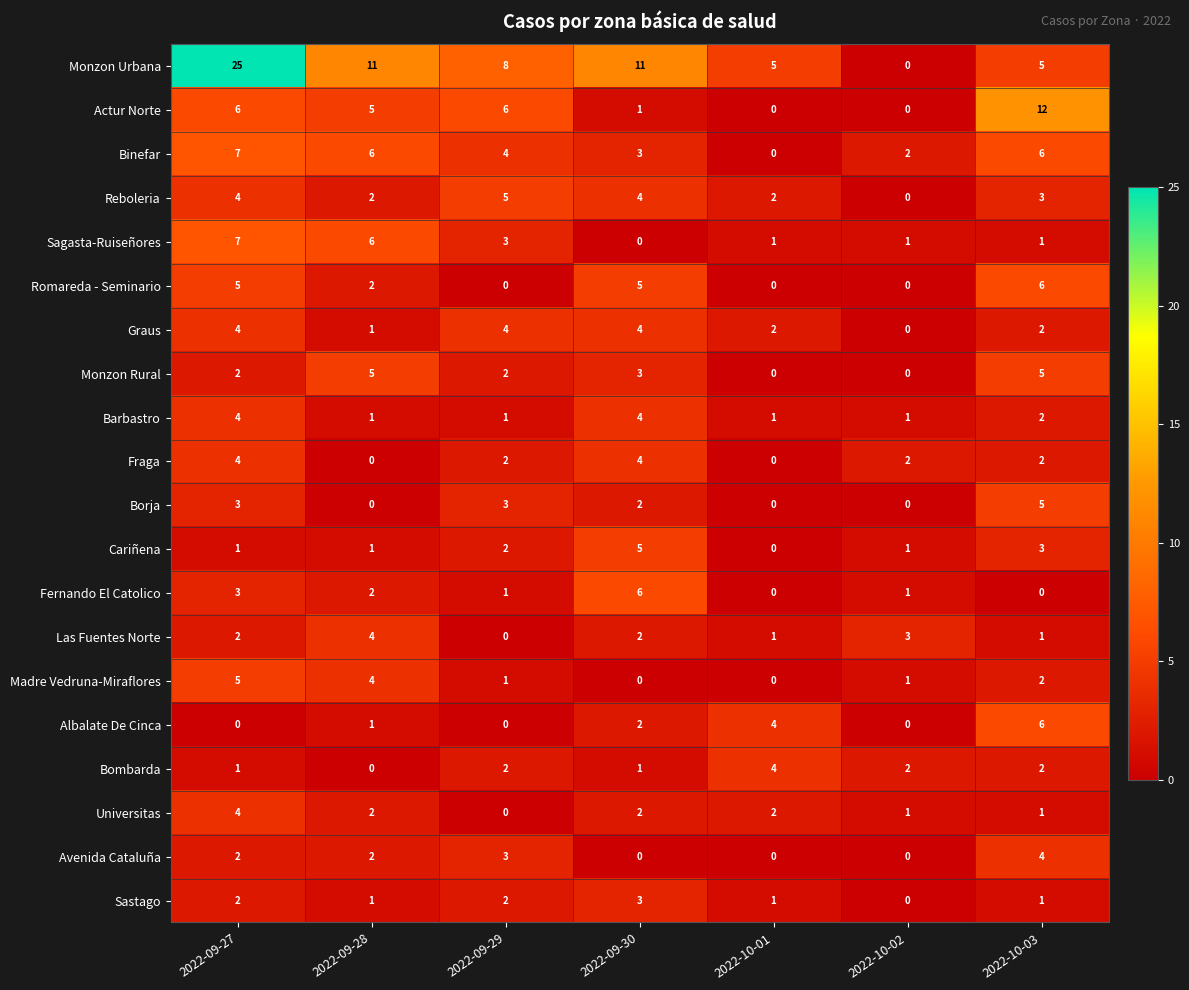

Between 2022-09-30 and 2022-10-02, which series saw the biggest shift?

Monzon Urbana